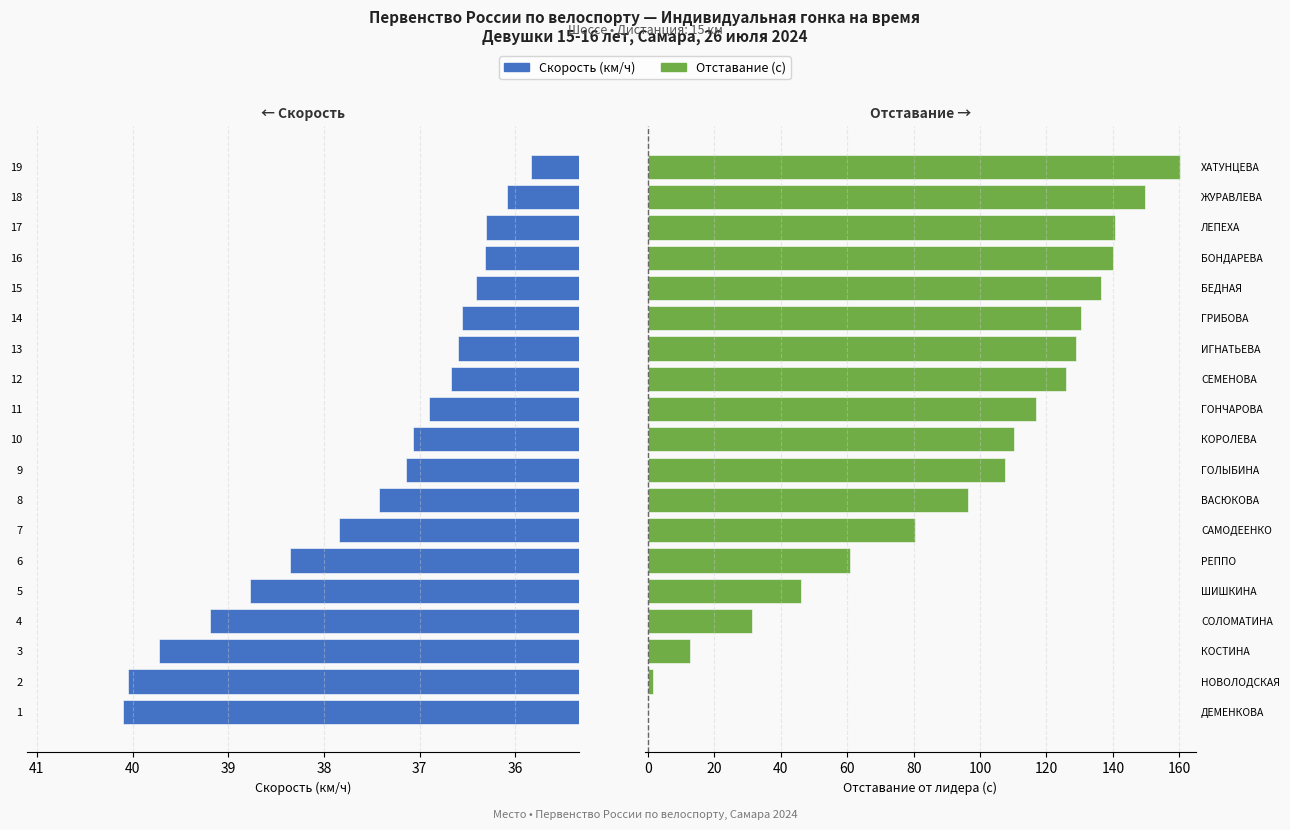

How many groups of bars are there?

19